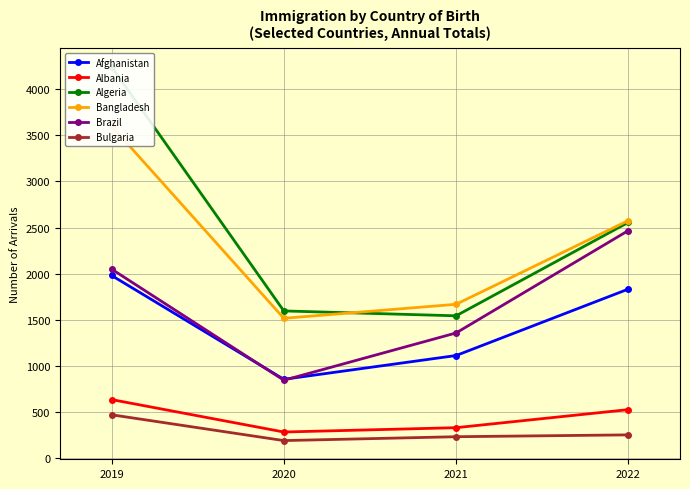

What is the value of the Algeria point at the 1st from the left?

4245